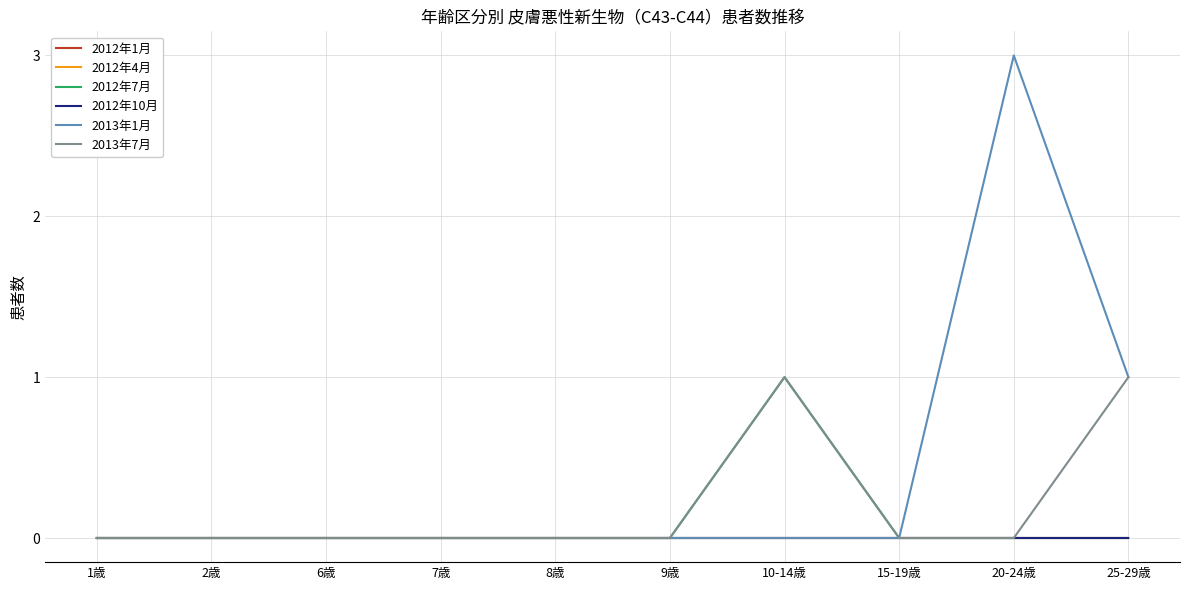

Reading left to right, transcribe all the data shown in this chart.

2012年1月: 1歳=0	2歳=0	6歳=0	7歳=0	8歳=0	9歳=0	10-14歳=0	15-19歳=0	20-24歳=0	25-29歳=0
2012年4月: 1歳=0	2歳=0	6歳=0	7歳=0	8歳=0	9歳=0	10-14歳=0	15-19歳=0	20-24歳=0	25-29歳=0
2012年7月: 1歳=0	2歳=0	6歳=0	7歳=0	8歳=0	9歳=0	10-14歳=1	15-19歳=0	20-24歳=0	25-29歳=0
2012年10月: 1歳=0	2歳=0	6歳=0	7歳=0	8歳=0	9歳=0	10-14歳=0	15-19歳=0	20-24歳=0	25-29歳=0
2013年1月: 1歳=0	2歳=0	6歳=0	7歳=0	8歳=0	9歳=0	10-14歳=0	15-19歳=0	20-24歳=3	25-29歳=1
2013年7月: 1歳=0	2歳=0	6歳=0	7歳=0	8歳=0	9歳=0	10-14歳=1	15-19歳=0	20-24歳=0	25-29歳=1